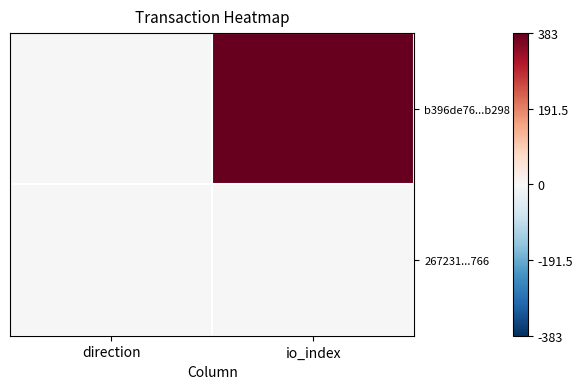

At io_index, list the series in order from largest to smallest.

b396de76...b298, 267231...766